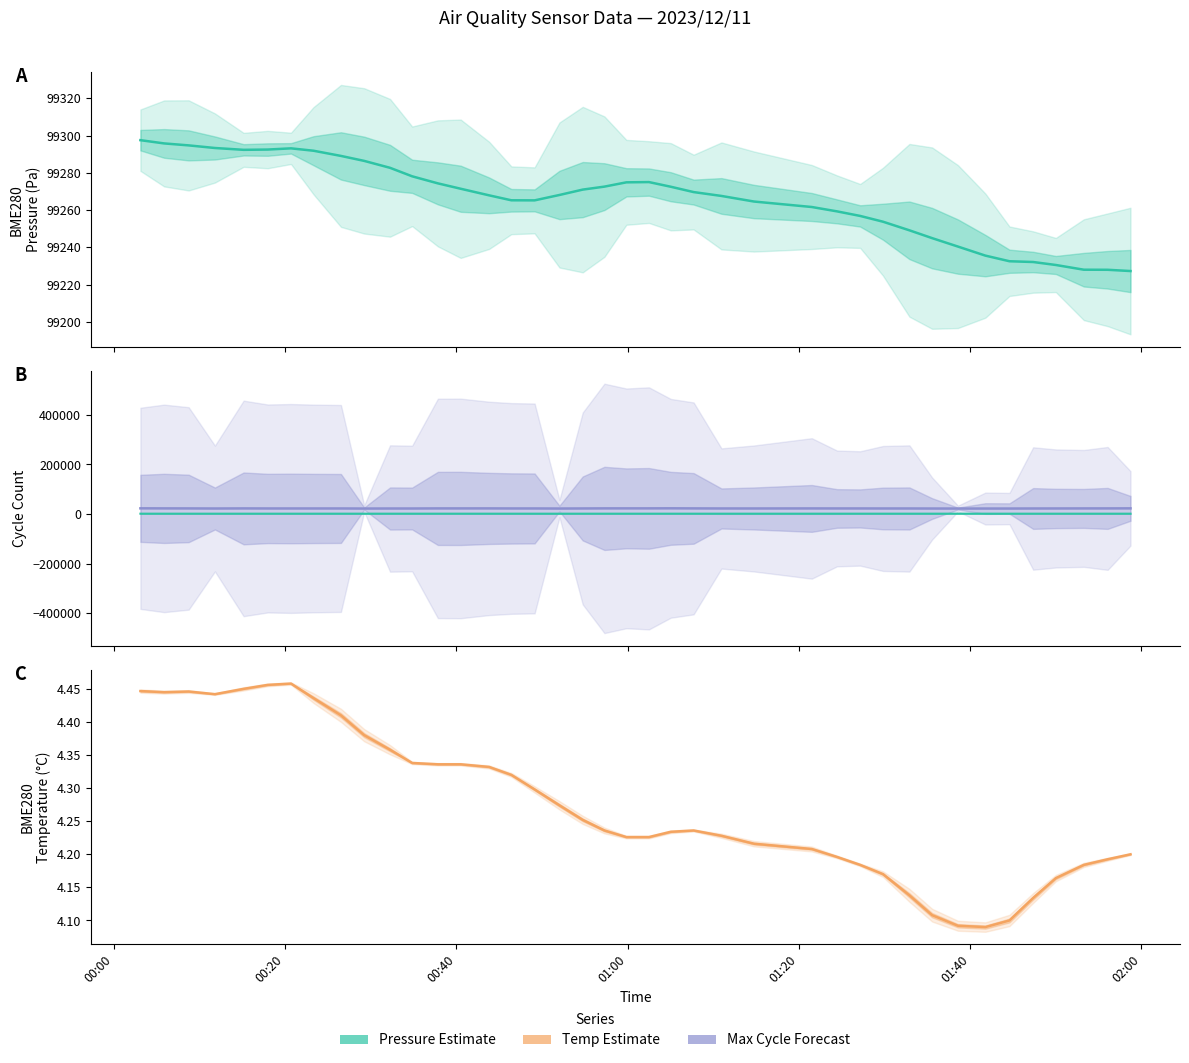

What is the average value of the Max_cycle series?

22390.0